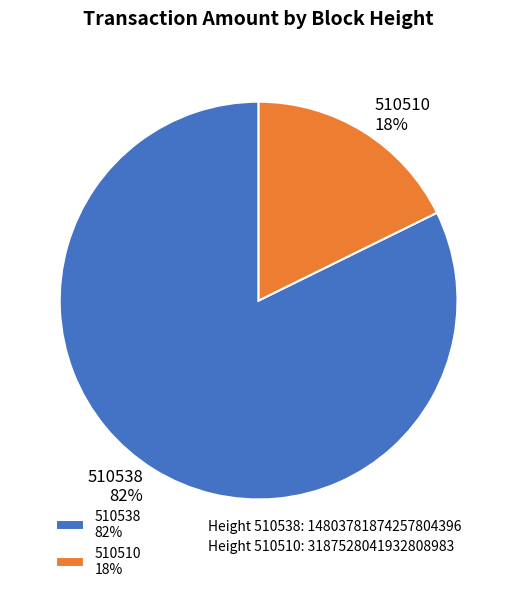

What is the majority slice?

510538